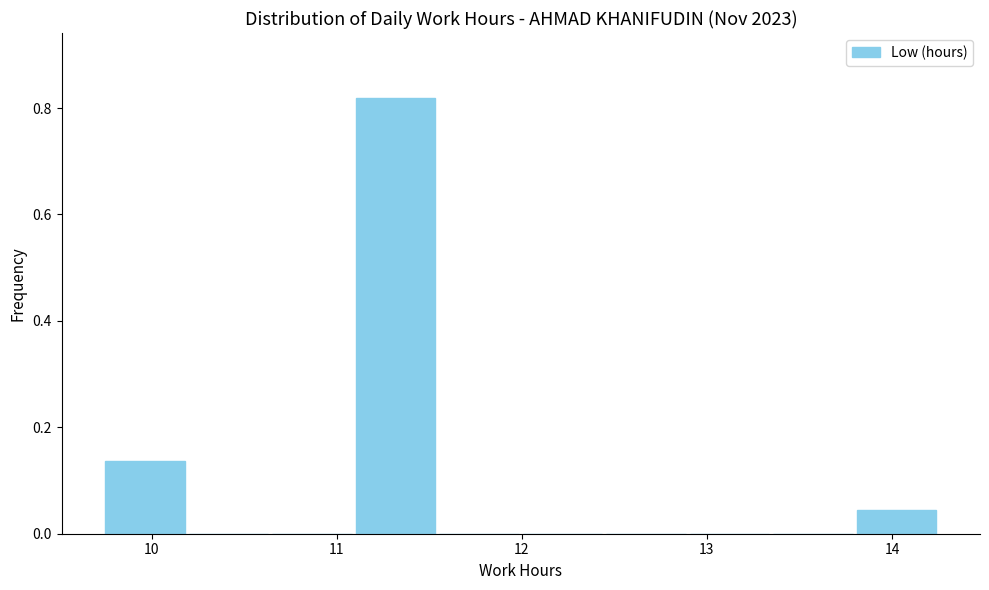

Which range on the x-axis has the tallest bar?

11.1 to 11.5